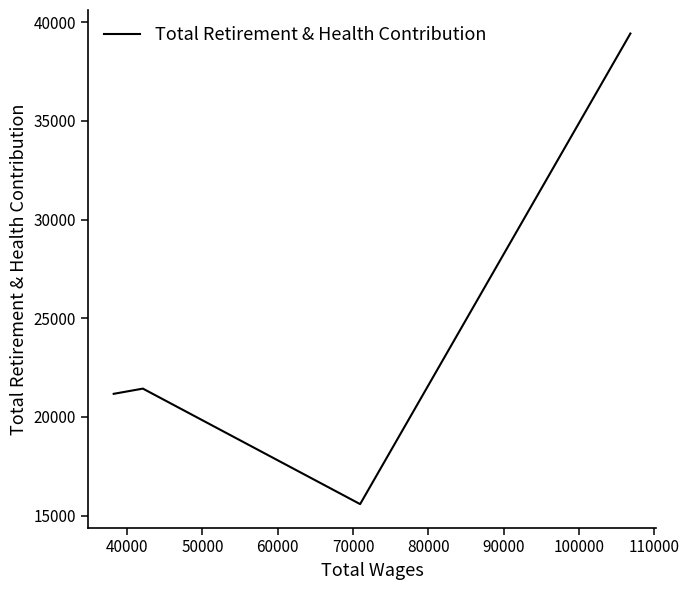

What is the average value?

24402